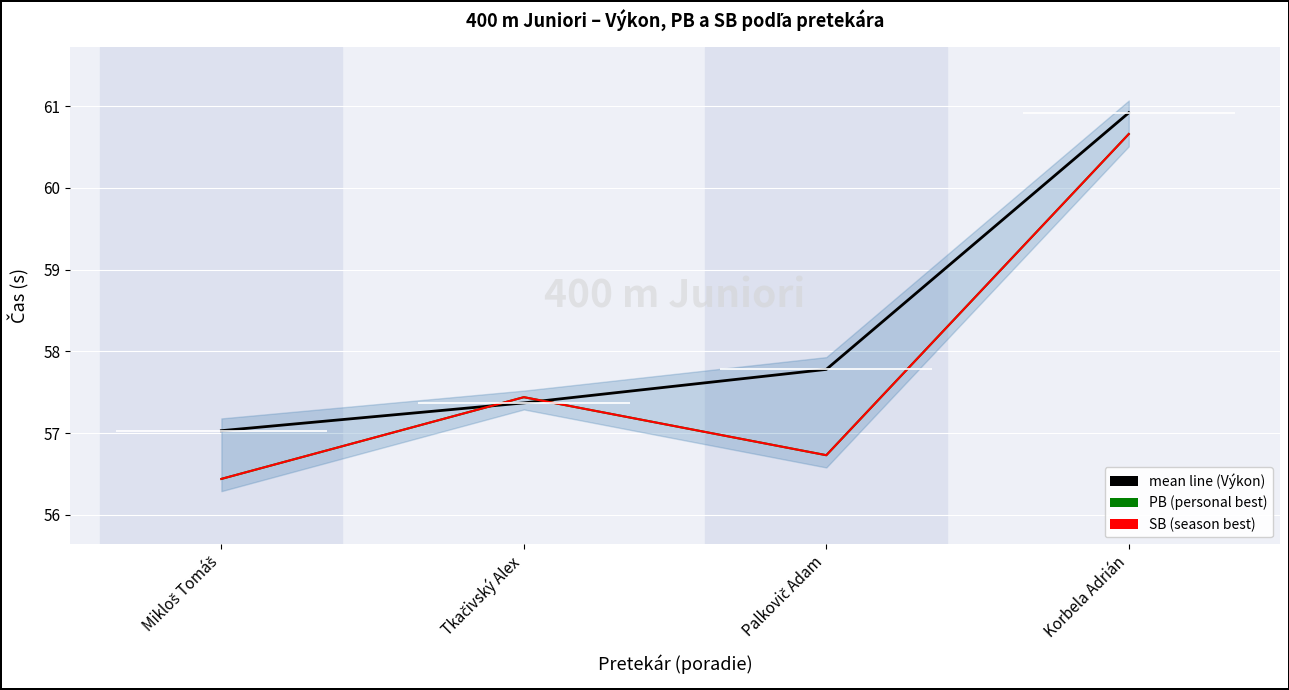

What is the label of the 2nd point from the right?

Palkovič Adam